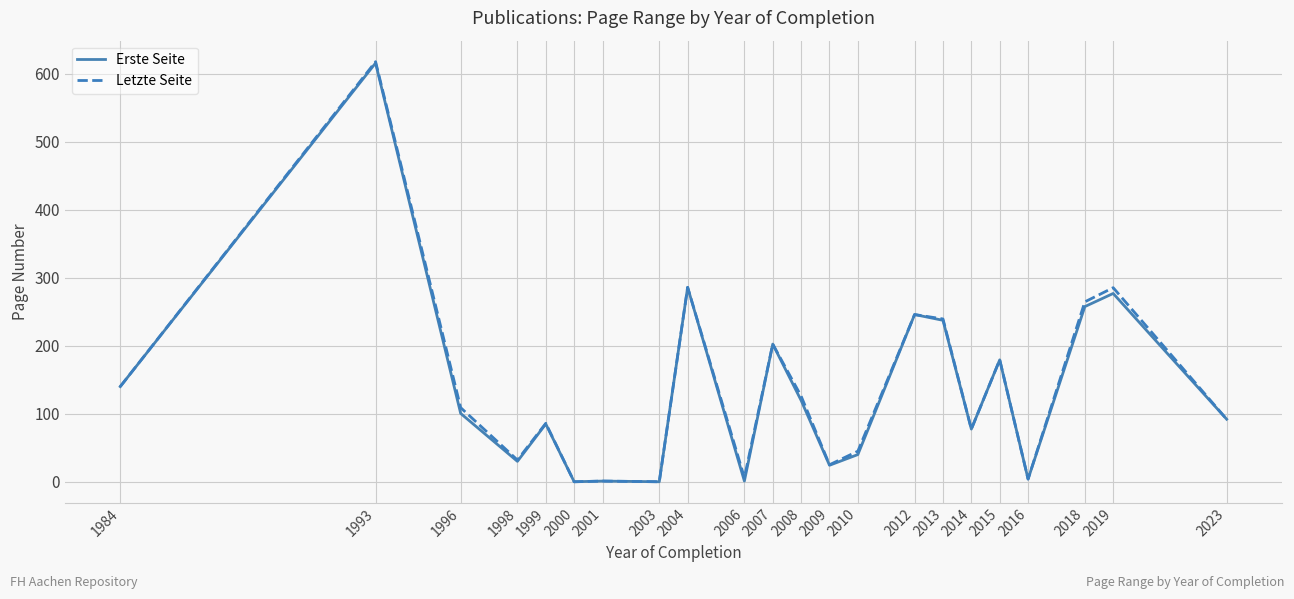

Where is Letzte Seite nearest to the value 309?

2004